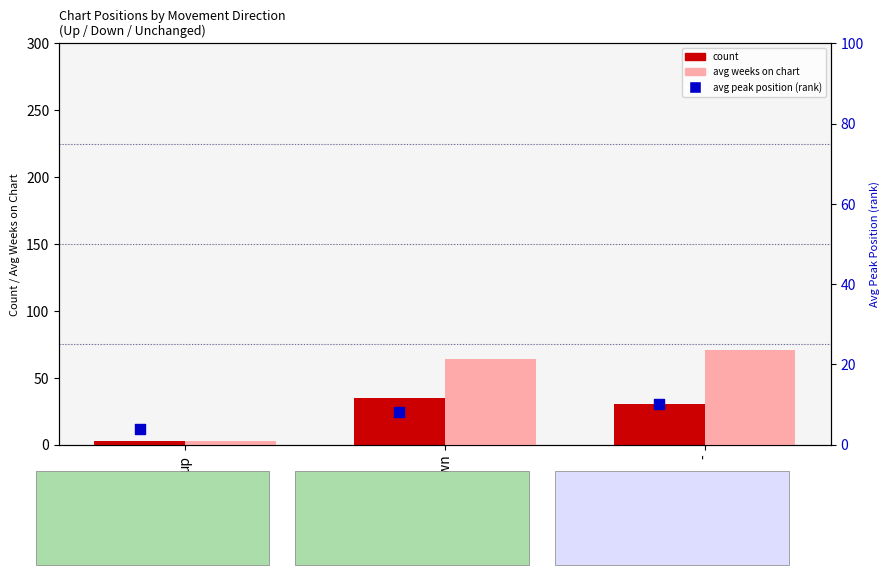

Is the value of count at - greater than the value of avg weeks on chart at -?

No